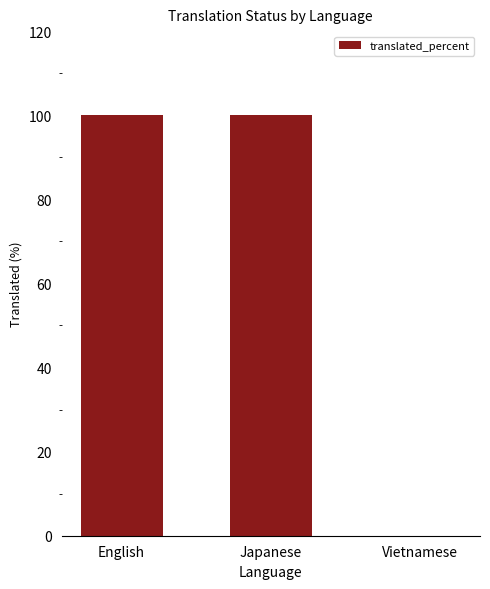

What is the sum of all values?

200